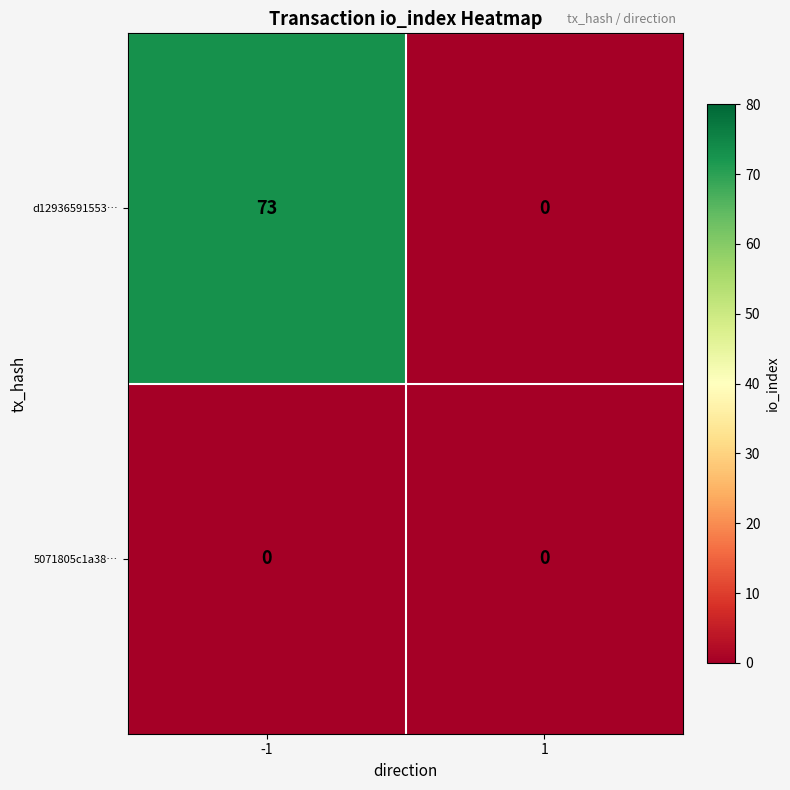

Is the value of 5071805c1a38… at 1 greater than the value of d12936591553… at -1?

No